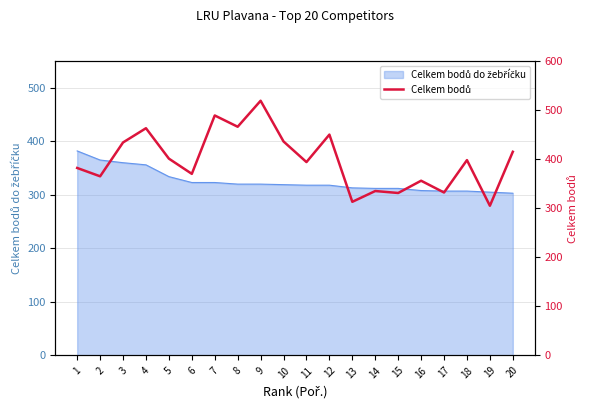

Reading left to right, extract all data points from this chart.

382	365	434	463	401	370	489	466	519	436	394	450	313	335	331	356	332	398	305	415